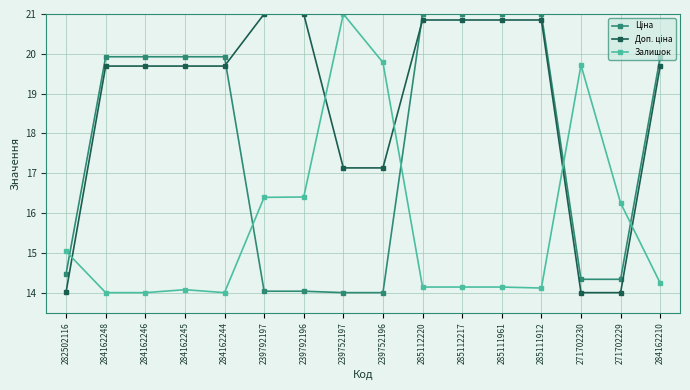

True or false: Залишок has a value of 21.0 at 239752197.

True